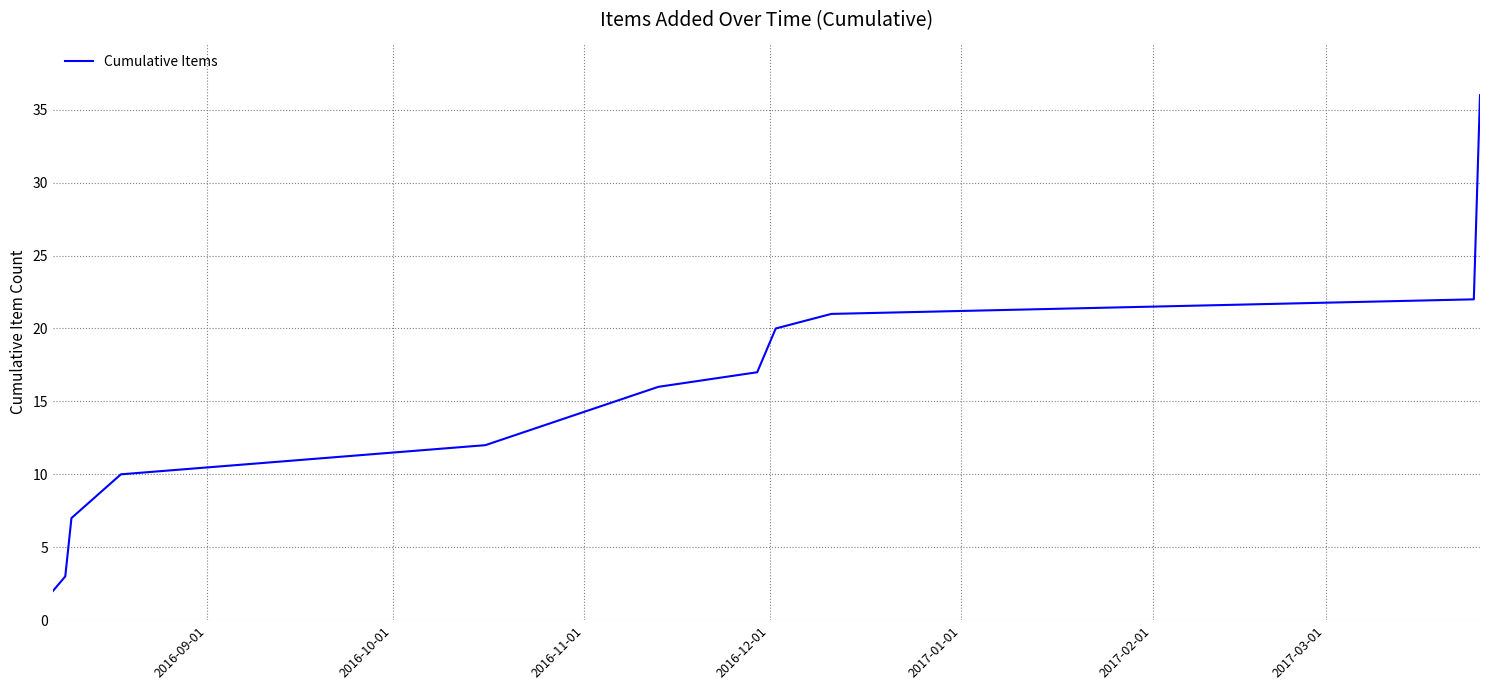

What is the greatest value displayed?

36